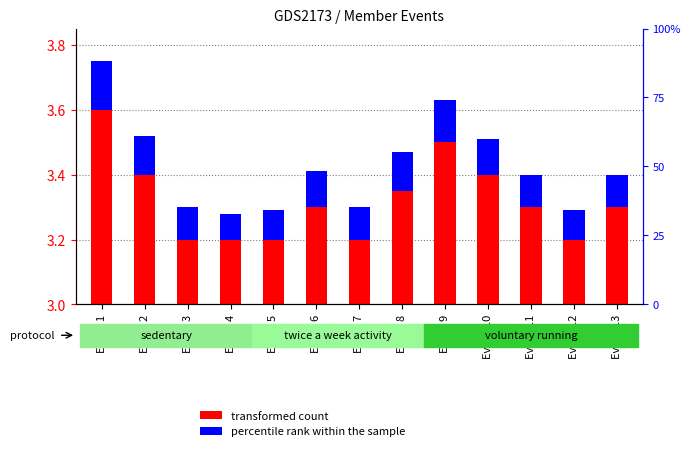

At how many categories does at least one series exceed 0?

13